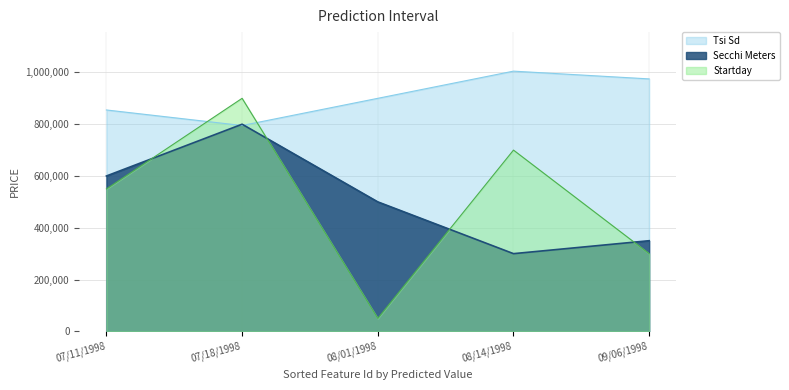

Which series has the largest total across all categories?

Tsi Sd